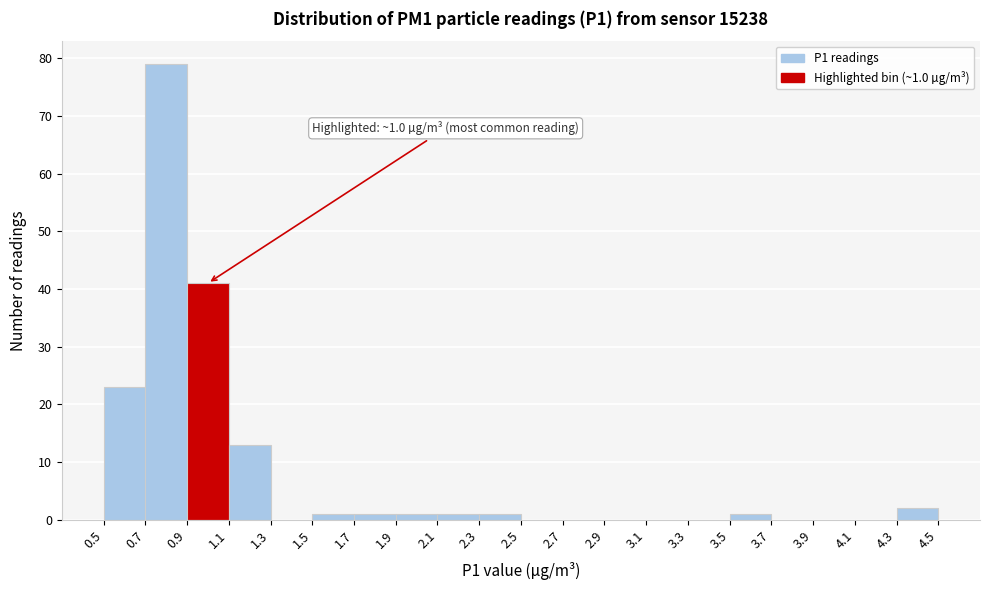

Which range on the x-axis has the tallest bar?

0.7 to 0.9